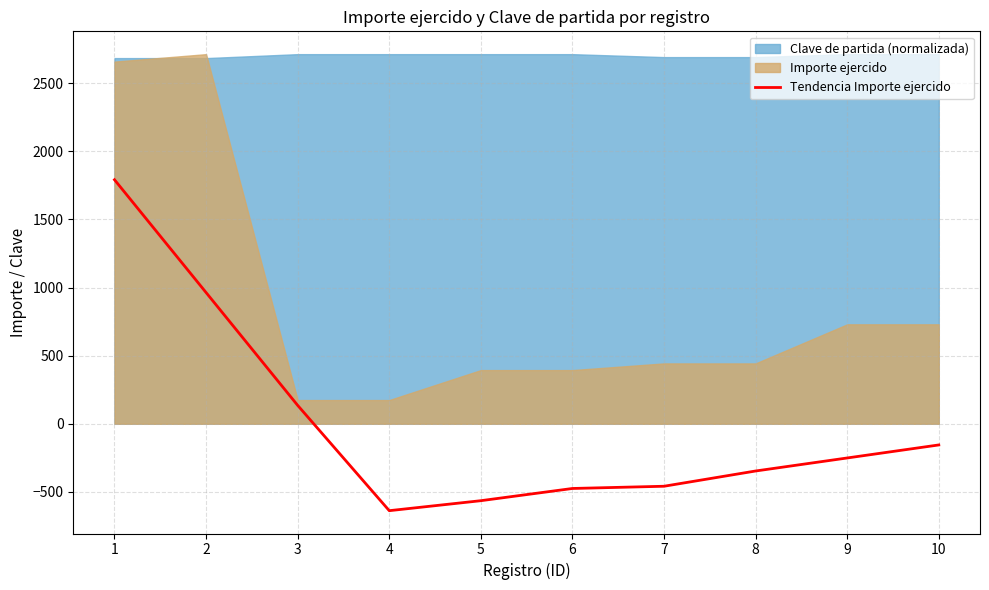

The value at 5 is -564.8. True or false?

True